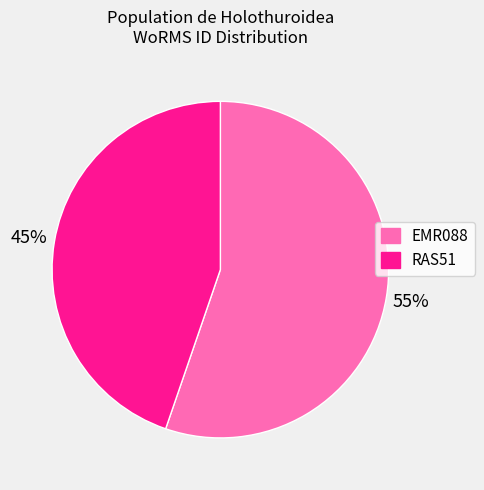

Is it true that RAS51 is 54% of the pie?

False